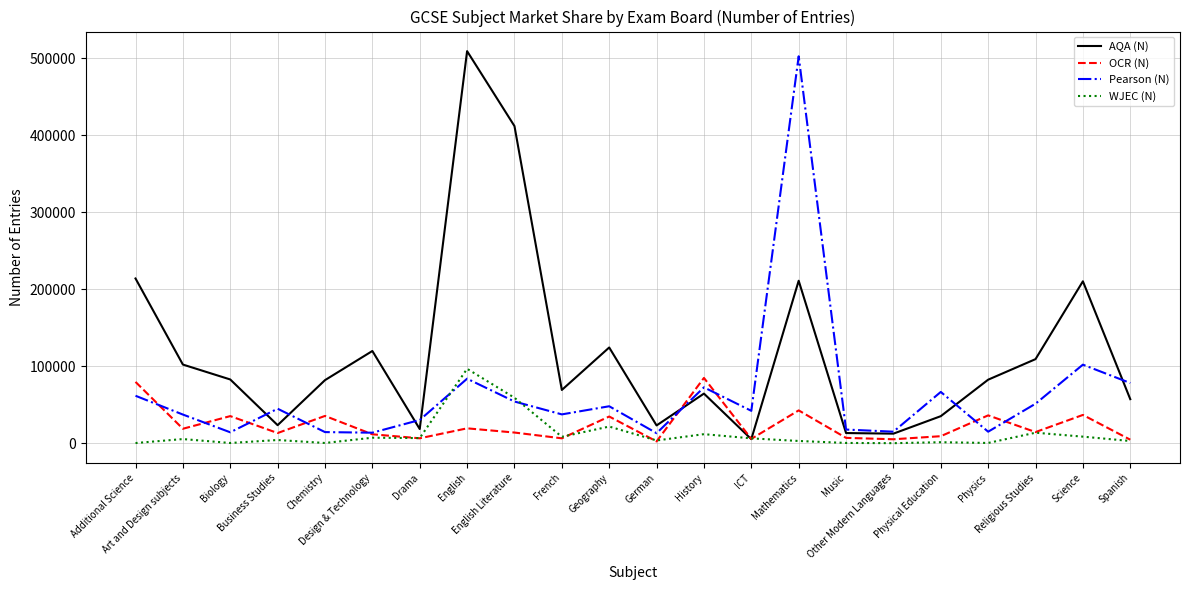

The value of WJEC (N) at Spanish is 2825. True or false?

True